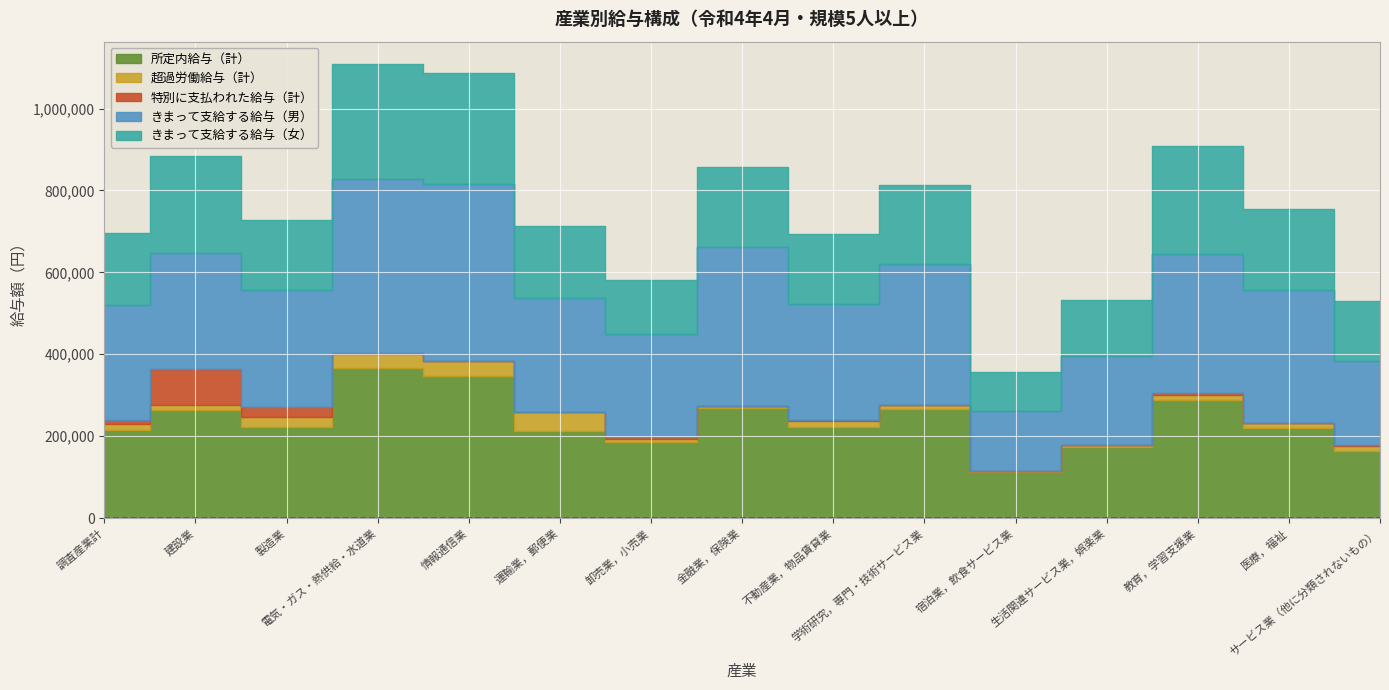

Count the number of data series in this chart.

5